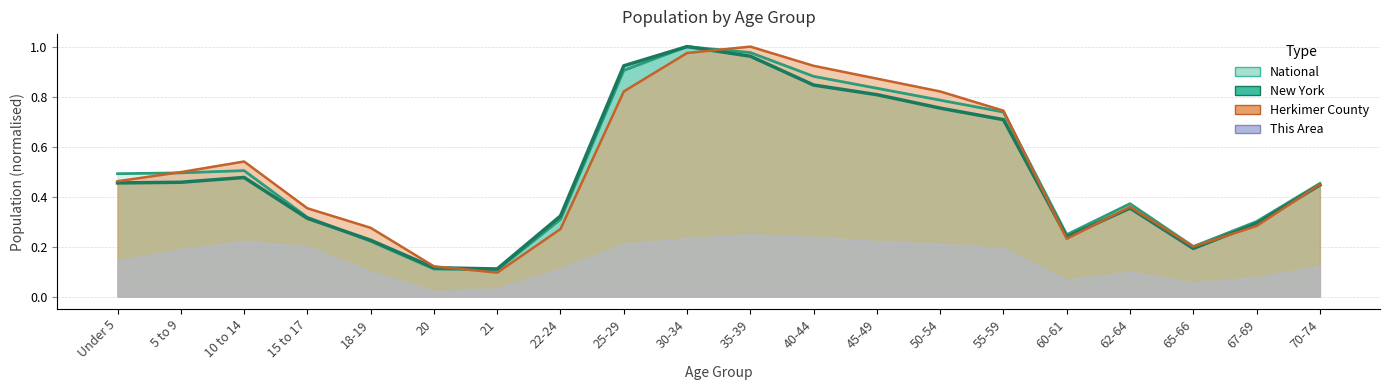

In New York, how many points are lower than both neighbors (excluding endpoints)?

3